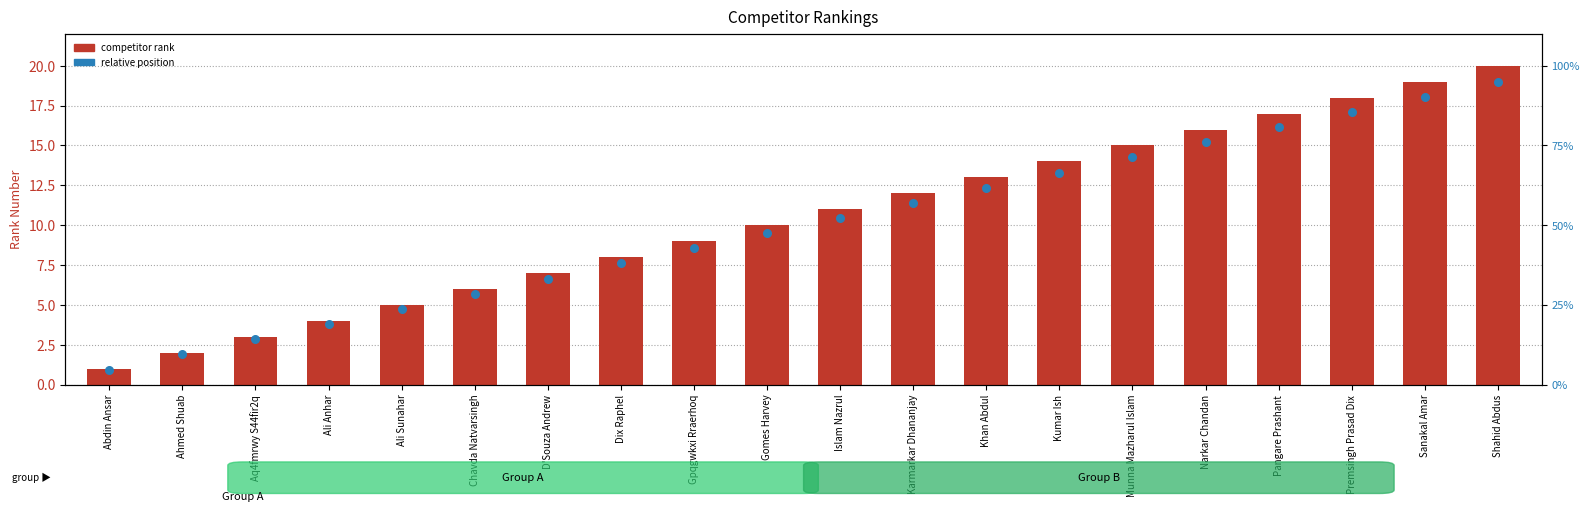

What is the total value across all series at Shahid Abdus?

39.0